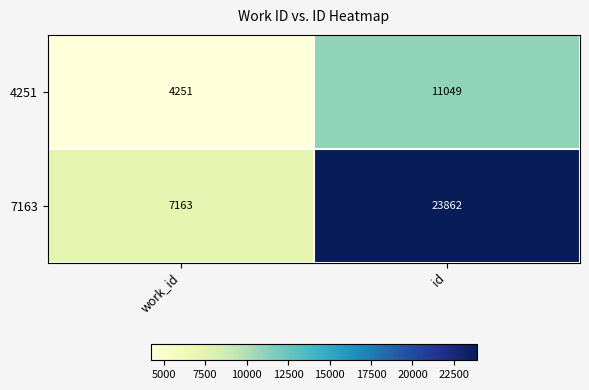

Which series has the largest total across all categories?

7163